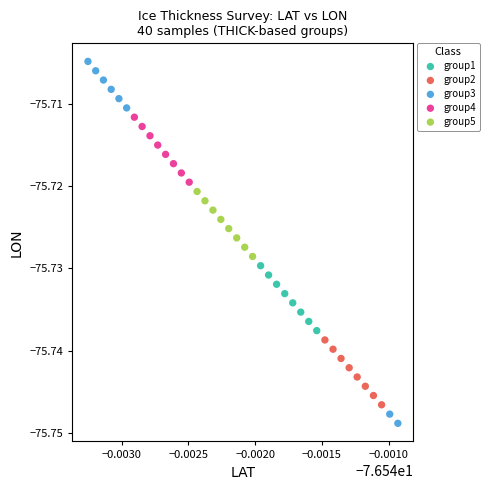

Which series contains the lowest Y value?

group3